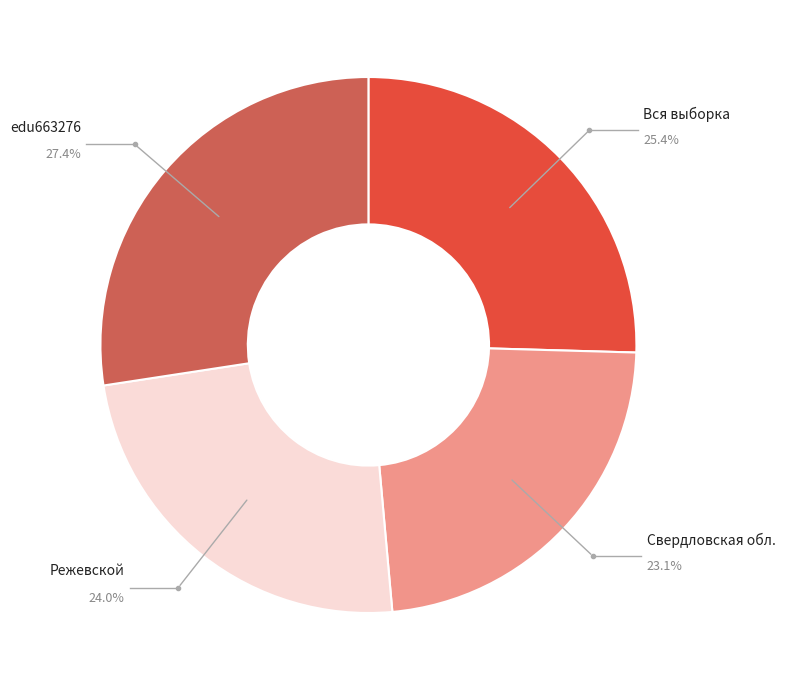

What percentage is NOT represented by Свердловская обл.?

76.9%